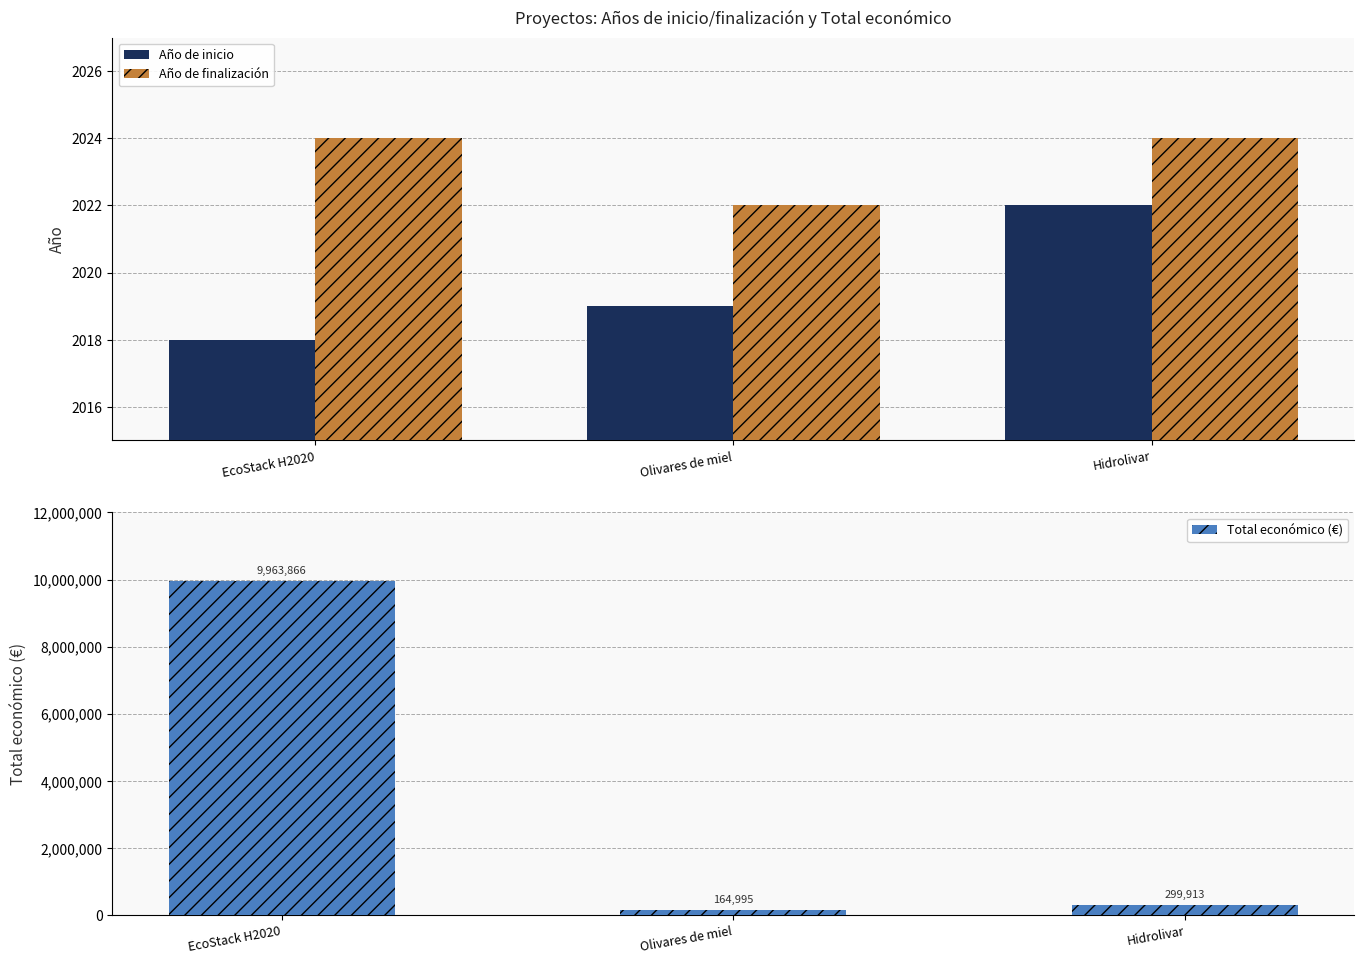

What is the value of the Total económico (€) bar at the 3rd from the left?

299913